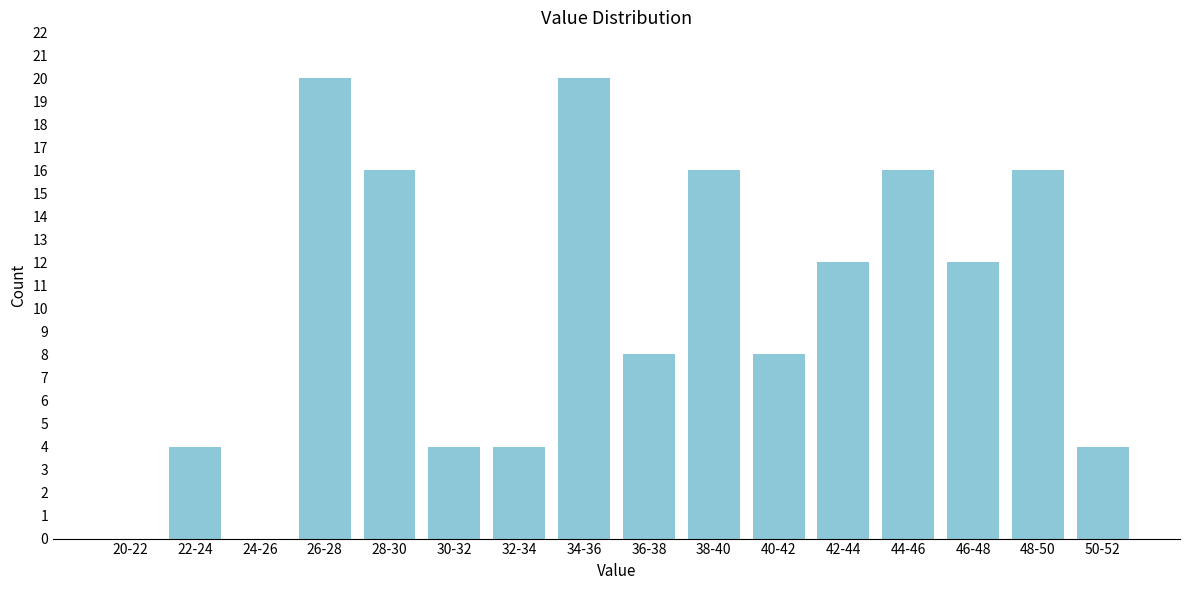

Reading right to left, list all the values displayed in this chart.

50-52=4	48-50=16	46-48=12	44-46=16	42-44=12	40-42=8	38-40=16	36-38=8	34-36=20	32-34=4	30-32=4	28-30=16	26-28=20	24-26=0	22-24=4	20-22=0